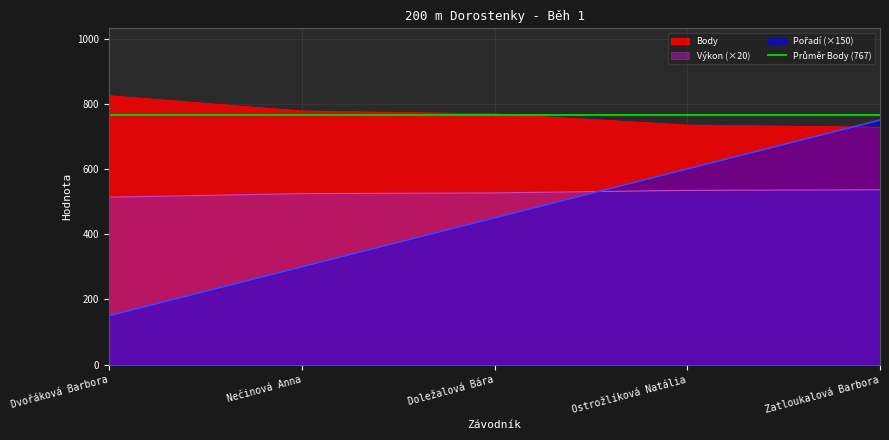

What is the label of the 2nd point from the right?

Ostrožlíková Natália